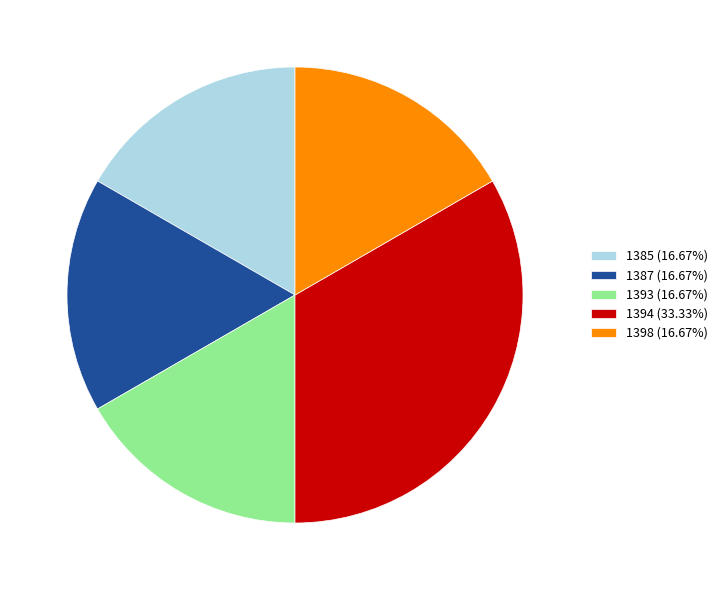

Does 1387 (16.67%) account for over 50% of the chart?

No